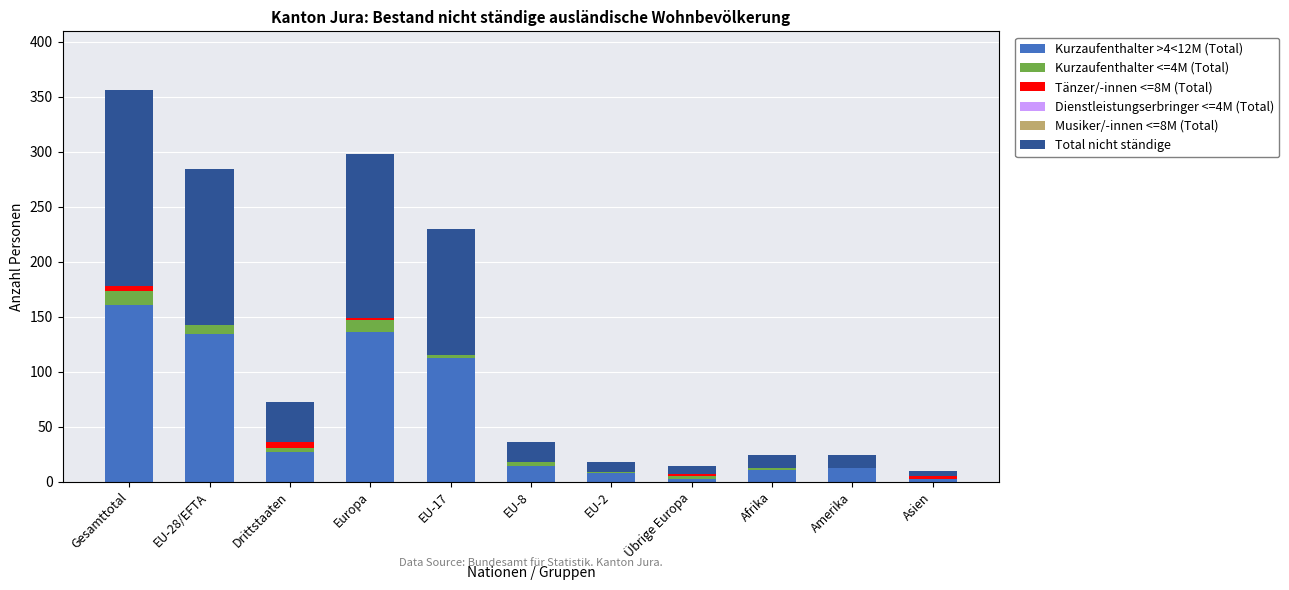

What is the sum of the Kurzaufenthalter >4<12M (Total) values at Europa and Übrige Europa?

138